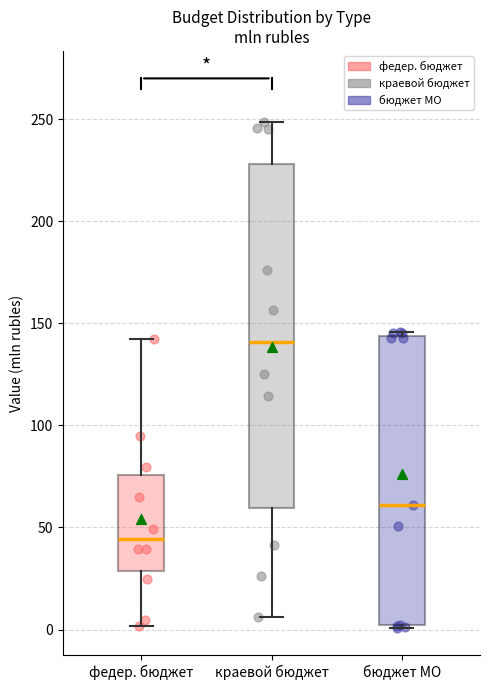

Where is the upper edge of the box for федер. бюджет on the y-axis? The values are not printed on the chart, so give them approximately, as read against the axis.

75